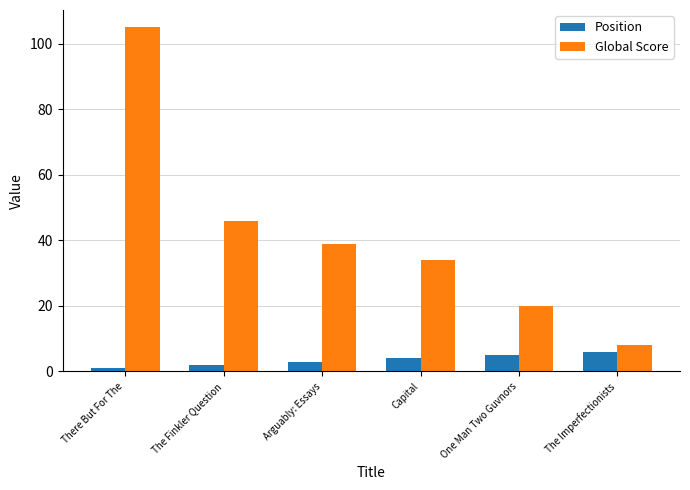

Count the Position values in the range 2 to 5.

4